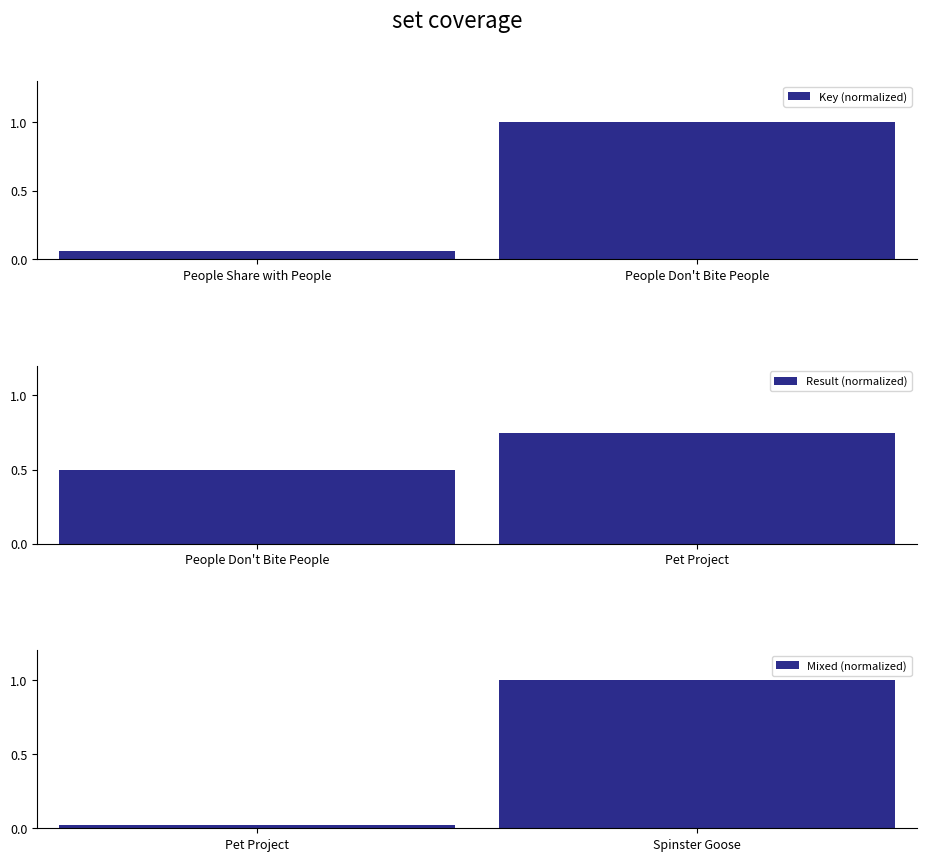

Is it true that Result (normalized) equals 0.4 at Pet Project?

False